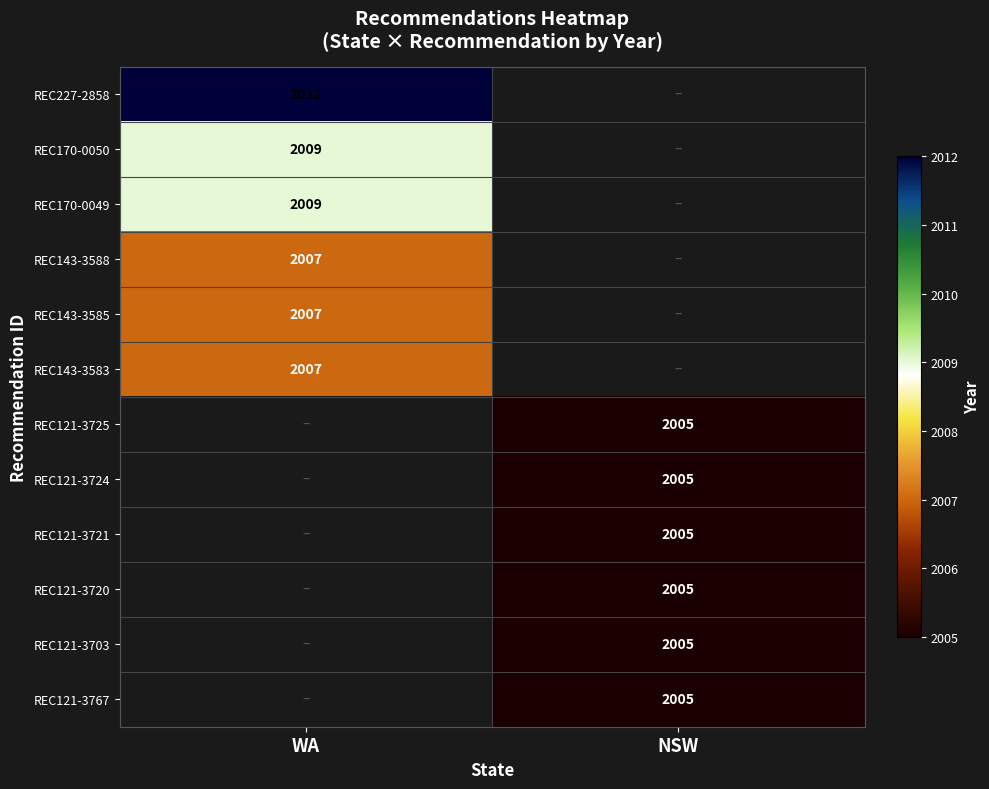

Is it true that REC170-0049 equals 2009 at WA?

True